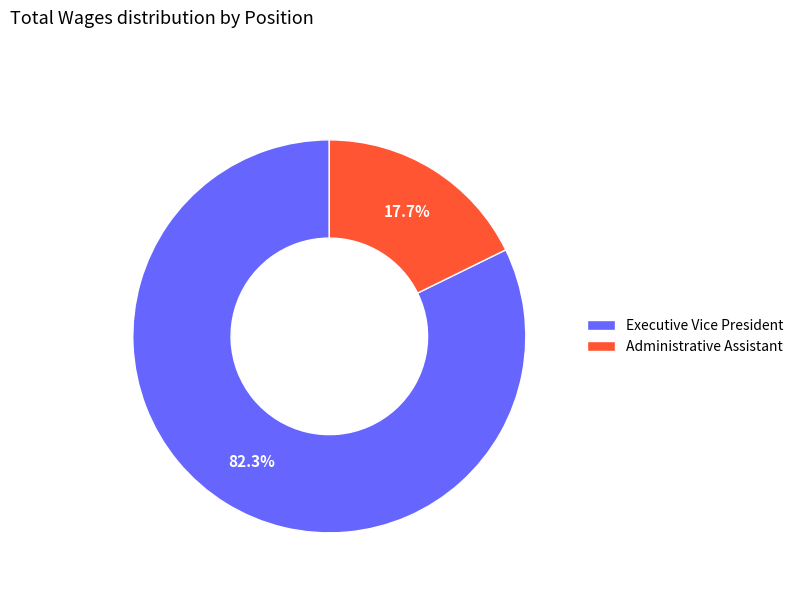

Which slice is the largest?

Executive Vice President